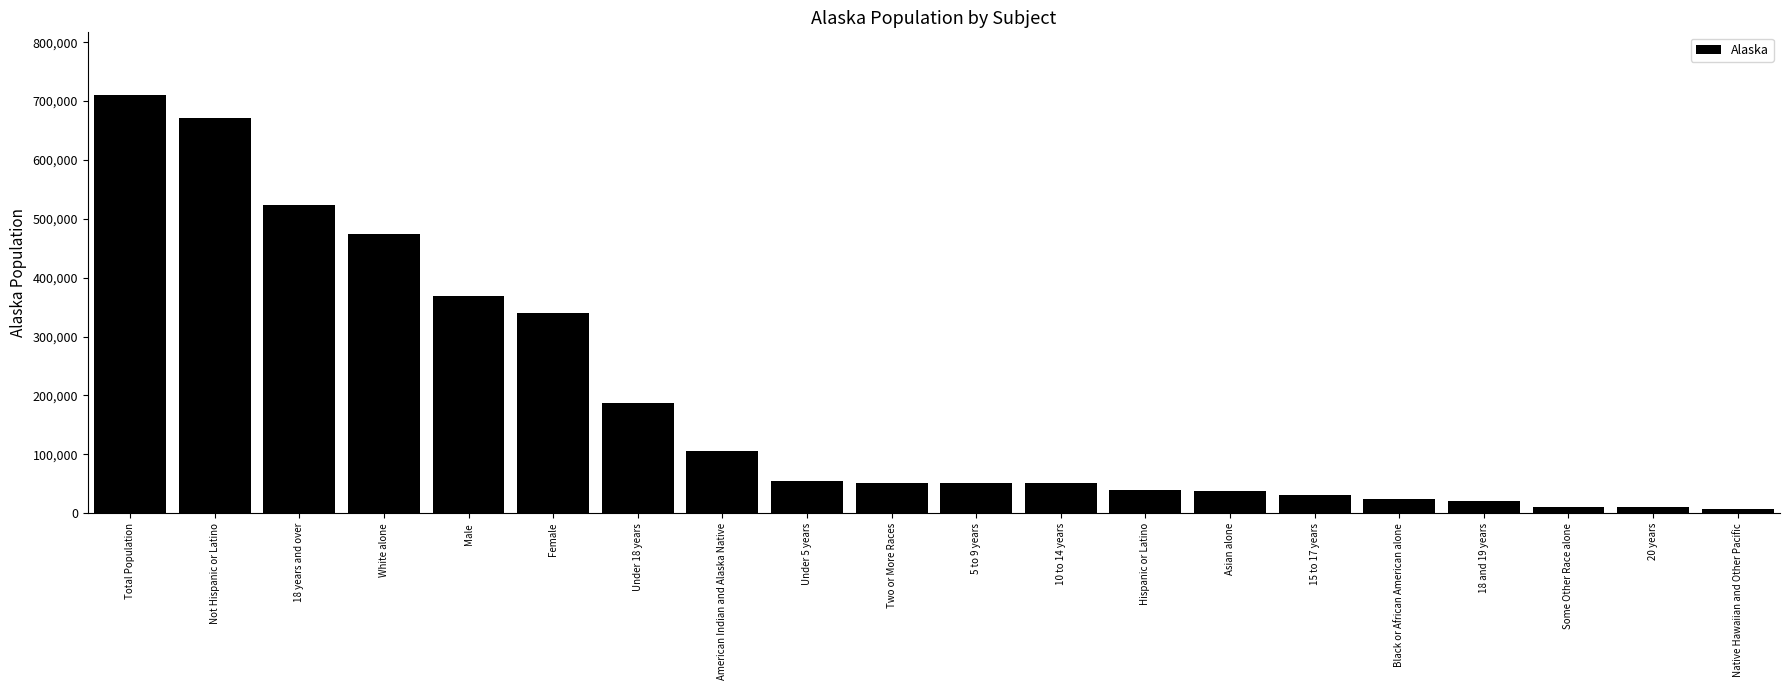

What is the sum of the values at 10 to 14 years and Male?

420444